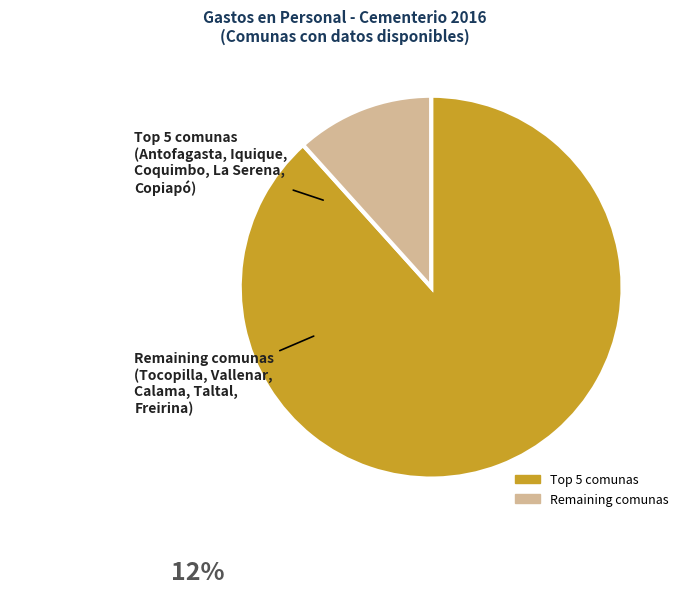

Is there a majority slice in this chart?

Yes